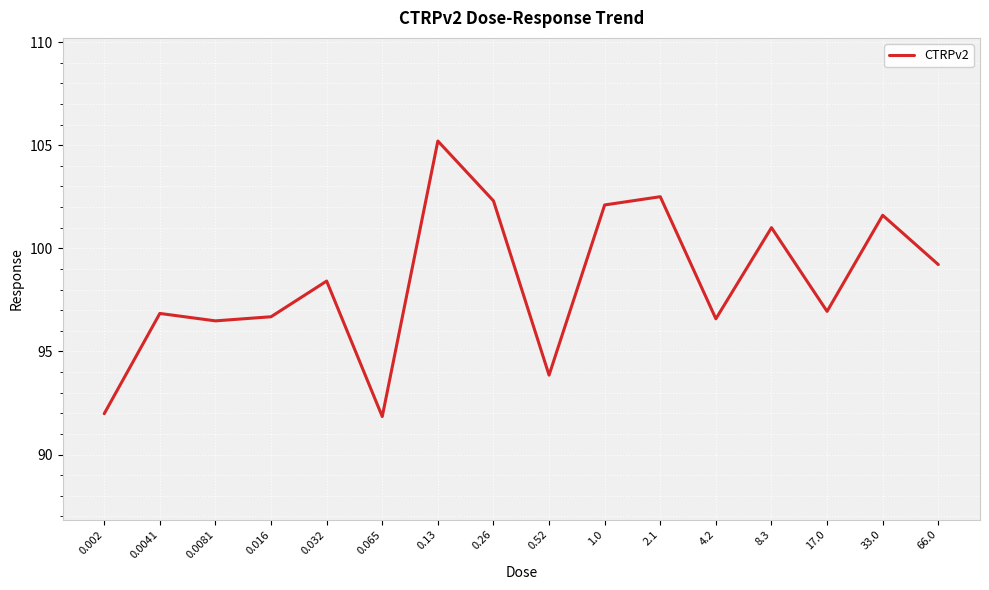

What is the ratio of the value at 0.0041 to the value at 0.13?

0.9